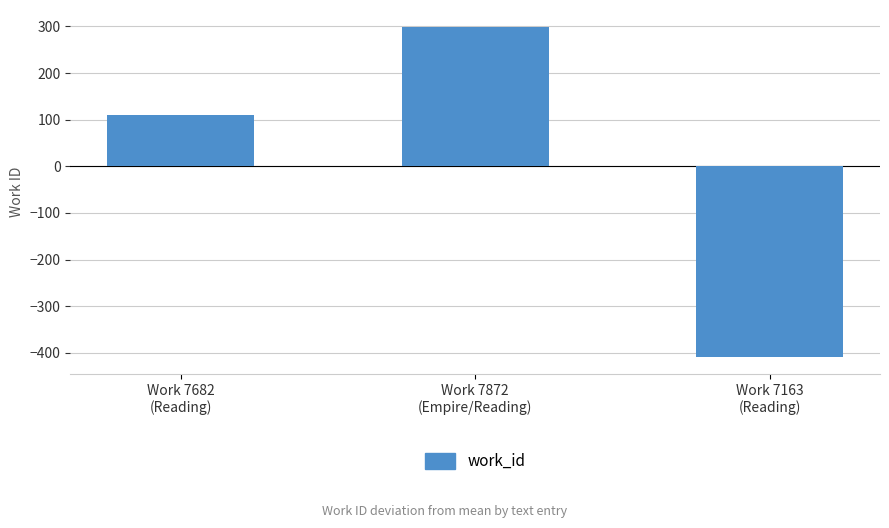

List the labels in order of value, largest first.

Work 7872
(Empire/Reading), Work 7682
(Reading), Work 7163
(Reading)